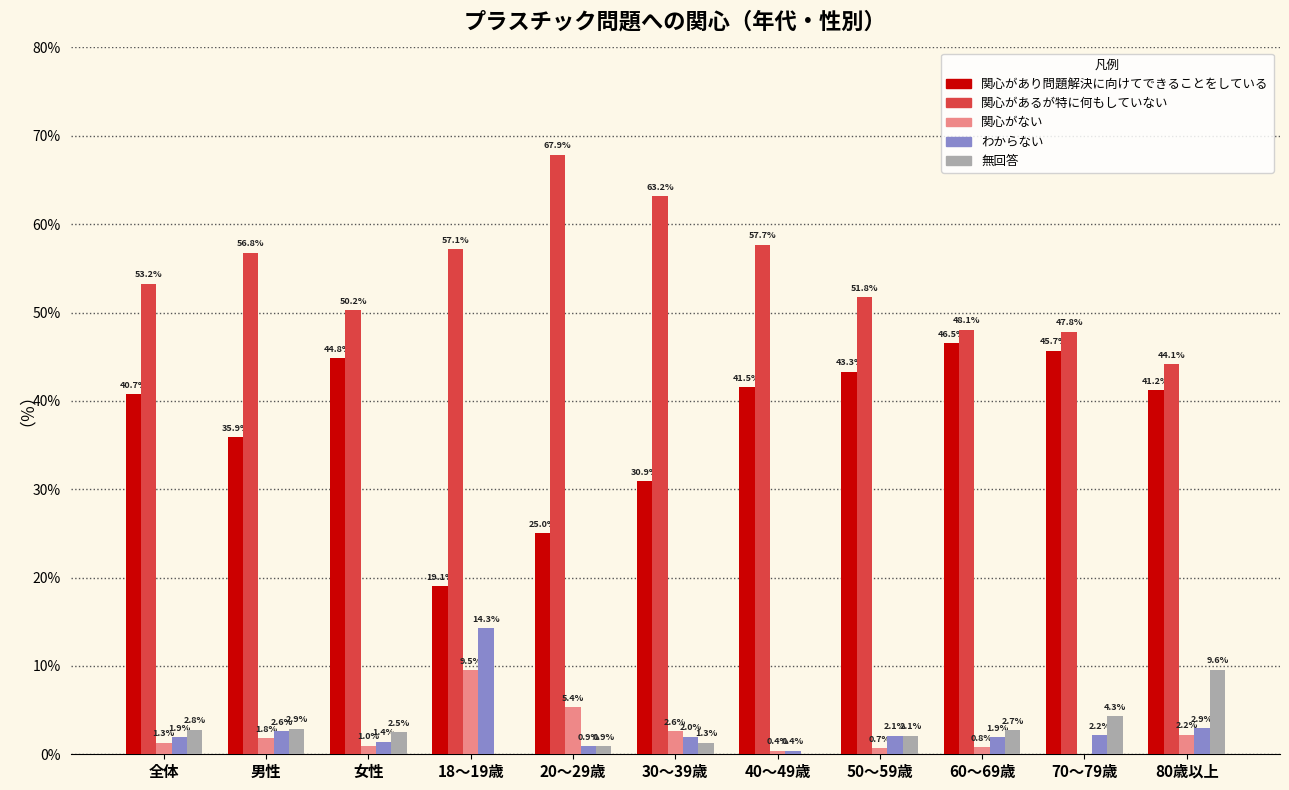

Which series changed the most between 18～19歳 and 60～69歳?

関心があり問題解決に向けてできることをしている